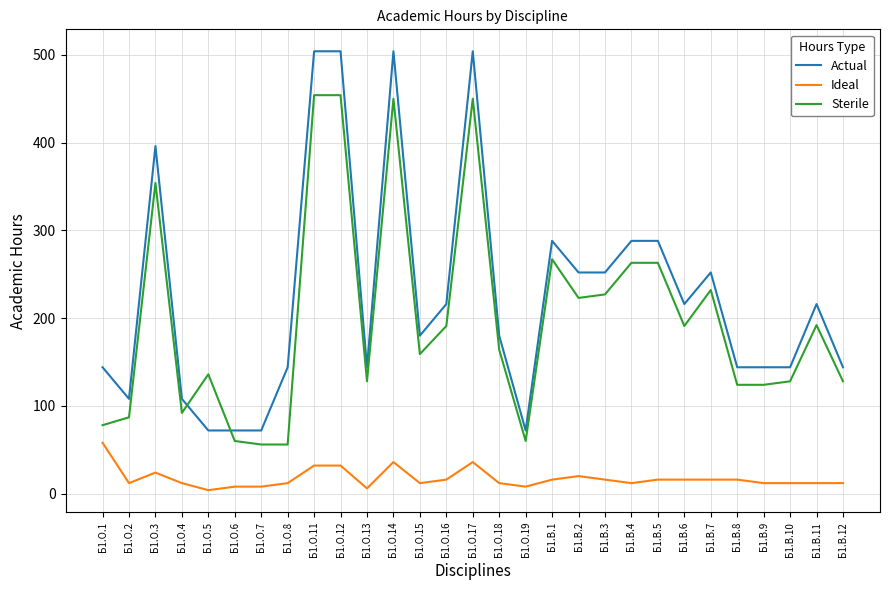

The Sterile series shows 164 at Б1.О.18. True or false?

True